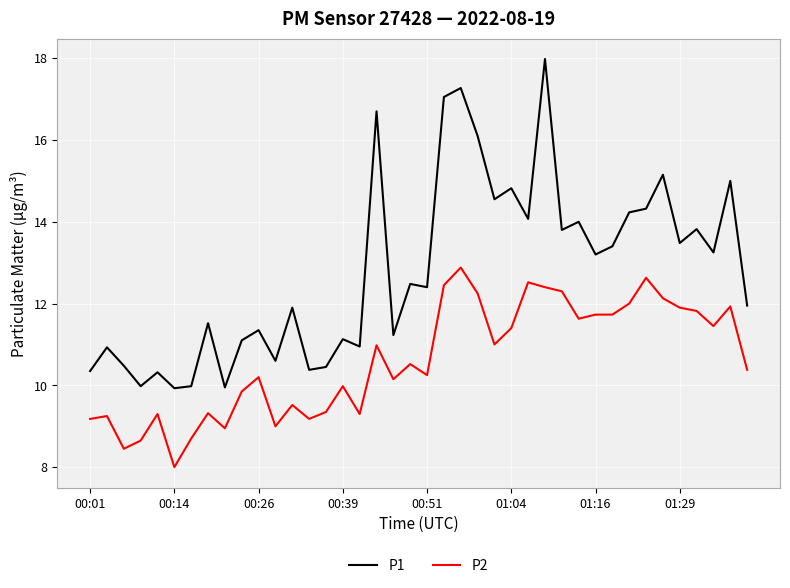

Which series has the largest range (max minus min)?

P1